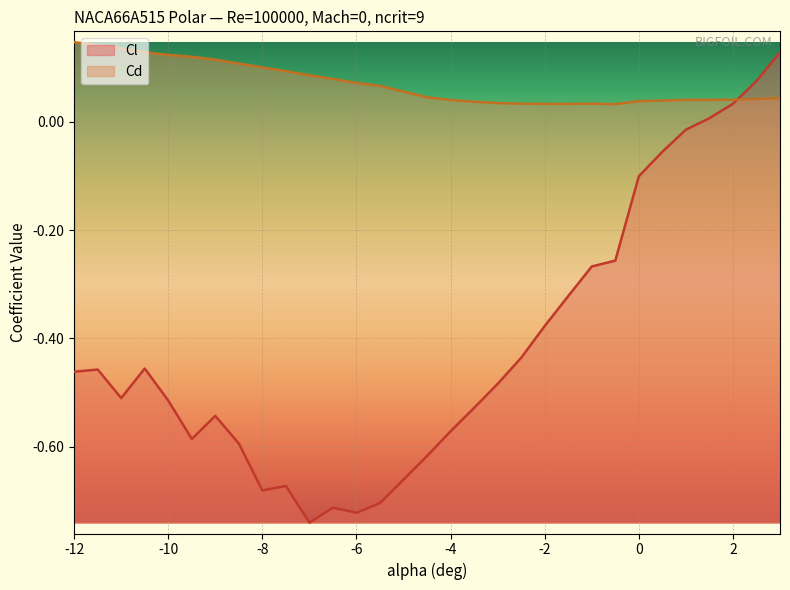

List the series in order of their overall mean, lowest first.

Cl, Cd